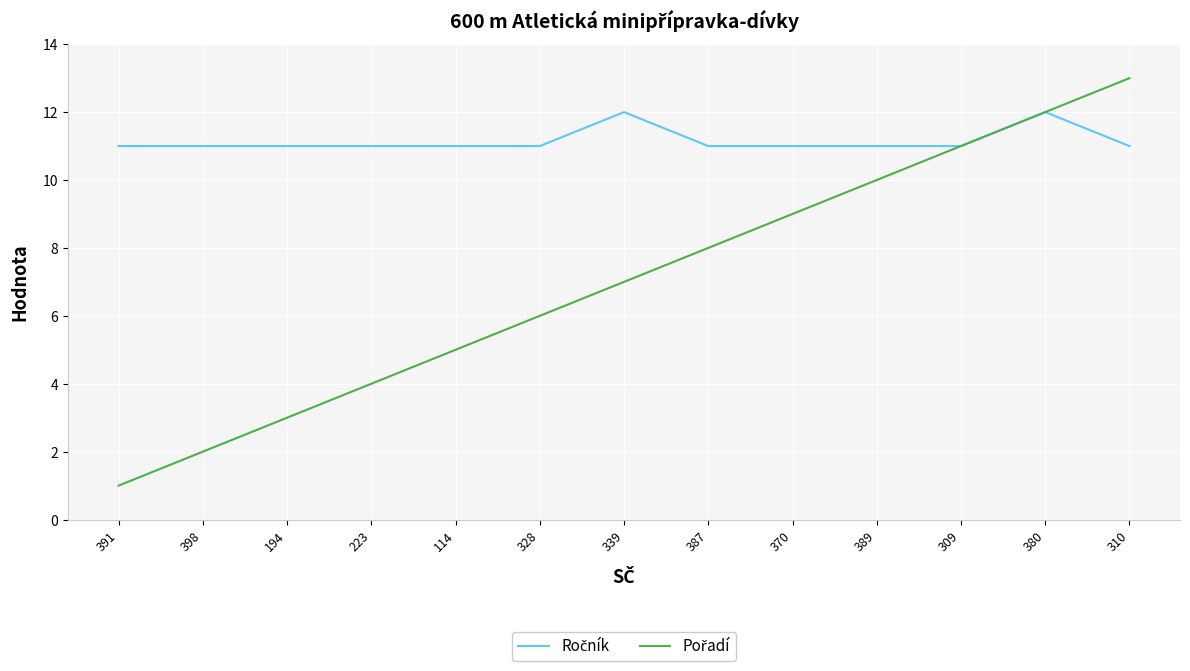

What position from the right is 398?

12